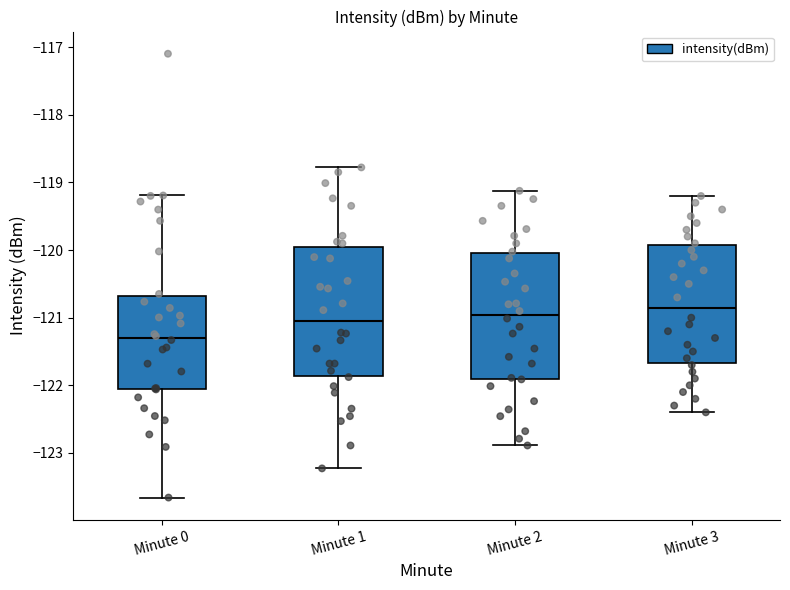

Reading left to right, read every box against the y-axis: the position of its median line, the range the box covers, and the ends of its whiskers. The values are not printed on the chart, so give them approximately, as read against the axis.

Minute 0: median -121.3, box -122.1 to -120.7, whiskers -123.7 to -119.2
Minute 1: median -121.1, box -121.9 to -120.0, whiskers -123.2 to -118.8
Minute 2: median -121.0, box -121.9 to -120.0, whiskers -122.9 to -119.1
Minute 3: median -120.8, box -121.7 to -119.9, whiskers -122.4 to -119.2